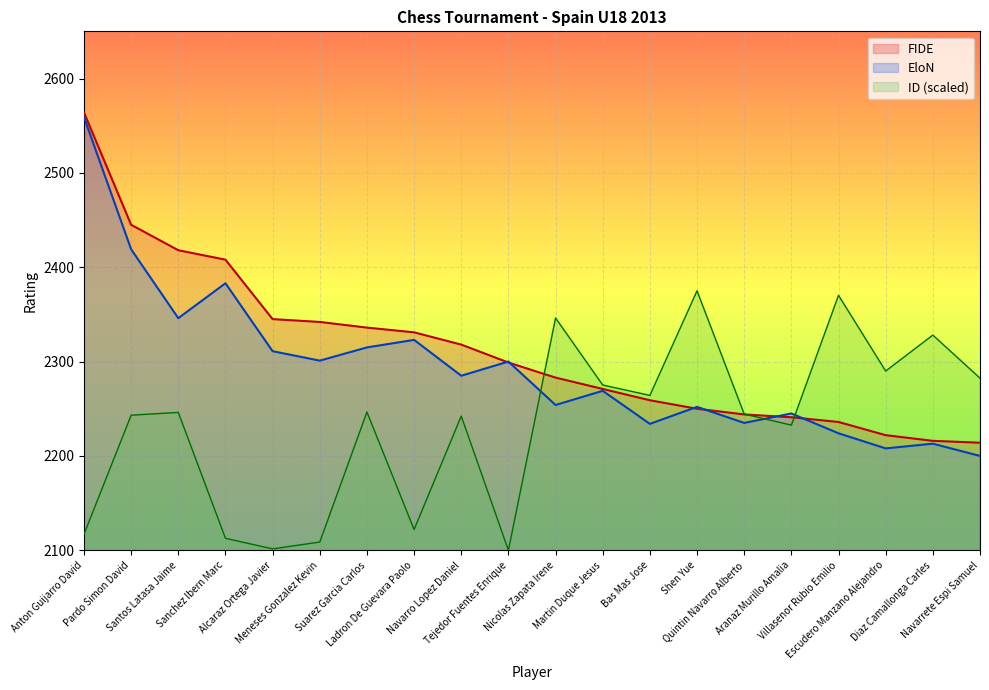

At Santos Latasa Jaime, list the series in order from smallest to largest.

ID (scaled), EloN, FIDE